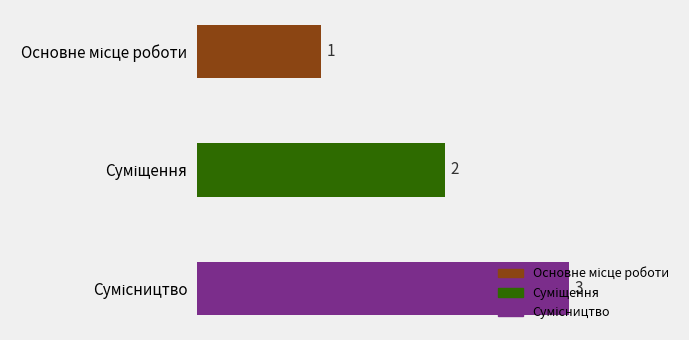

What is the sum of all values?

6